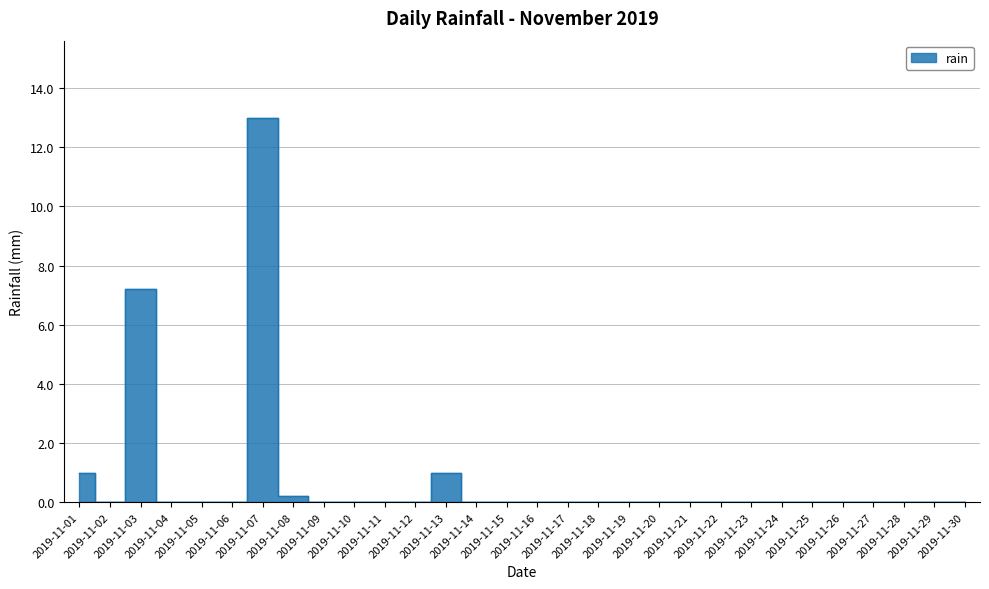

List the labels in order of value, smallest first.

2019-11-02, 2019-11-04, 2019-11-05, 2019-11-06, 2019-11-09, 2019-11-10, 2019-11-11, 2019-11-12, 2019-11-14, 2019-11-15, 2019-11-16, 2019-11-17, 2019-11-18, 2019-11-19, 2019-11-20, 2019-11-21, 2019-11-22, 2019-11-23, 2019-11-24, 2019-11-25, 2019-11-26, 2019-11-27, 2019-11-28, 2019-11-29, 2019-11-30, 2019-11-08, 2019-11-01, 2019-11-13, 2019-11-03, 2019-11-07